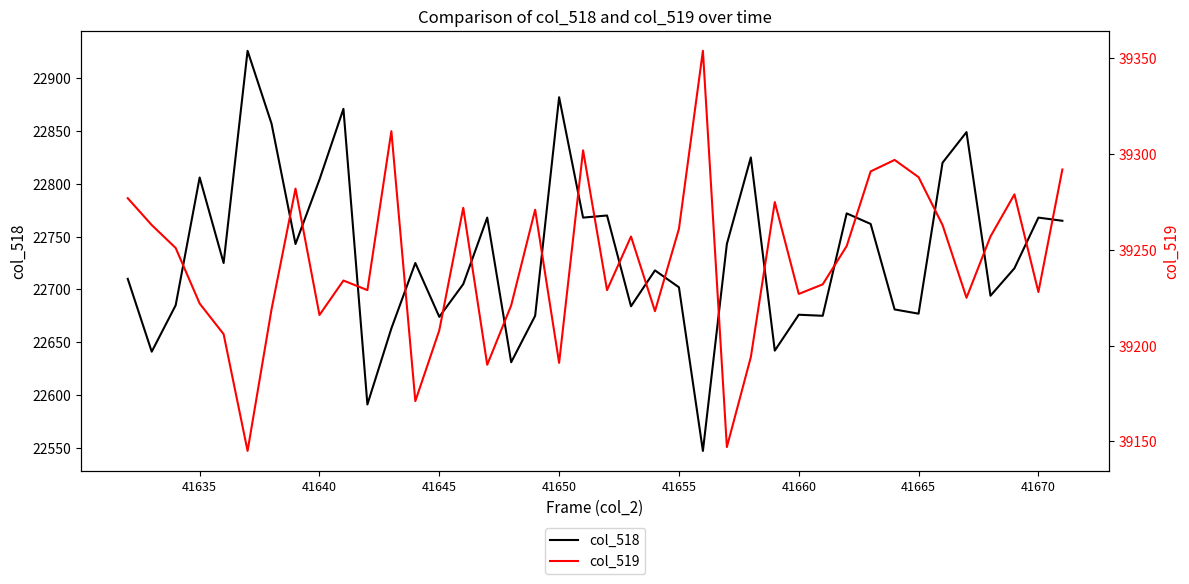

What is the highest value of the col_518 series?

22926